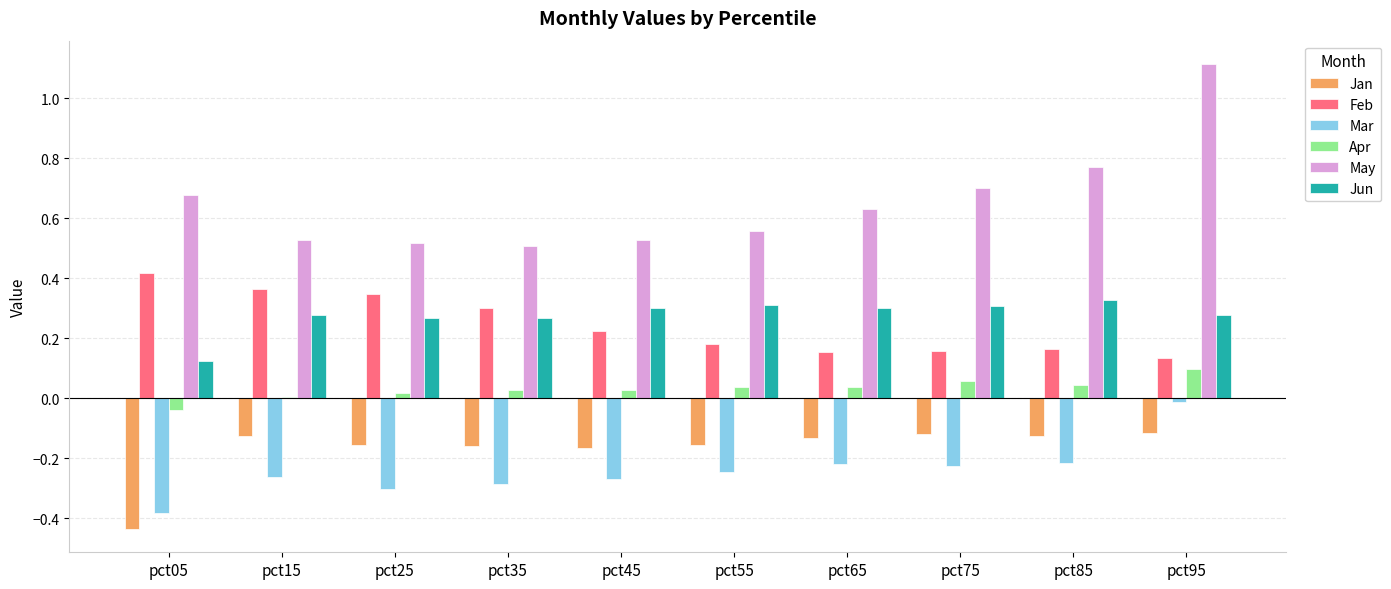

Is it true that Mar equals -0.4 at pct45?

False